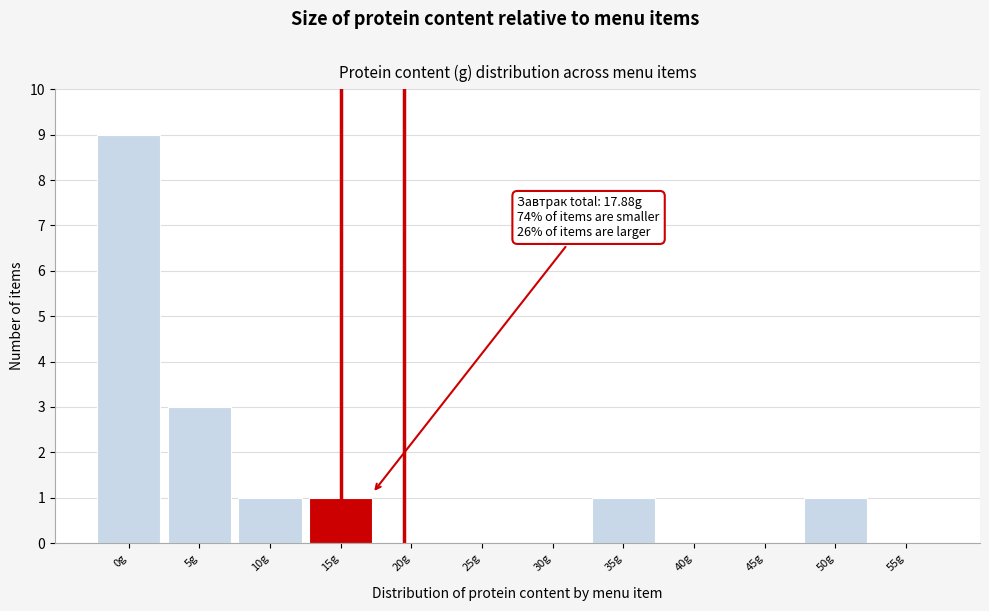

Reading left to right, what are all the values shown in this chart?

0g=9	5g=3	10g=1	15g=1	20g=0	25g=0	30g=0	35g=1	40g=0	45g=0	50g=1	55g=0